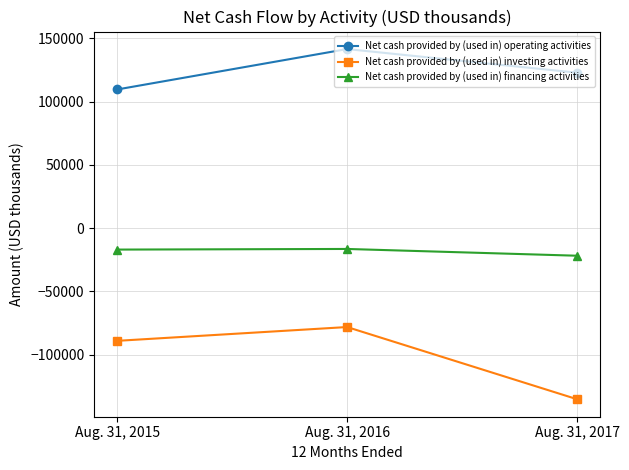

Which series has the largest total across all categories?

Net cash provided by (used in) operating activities